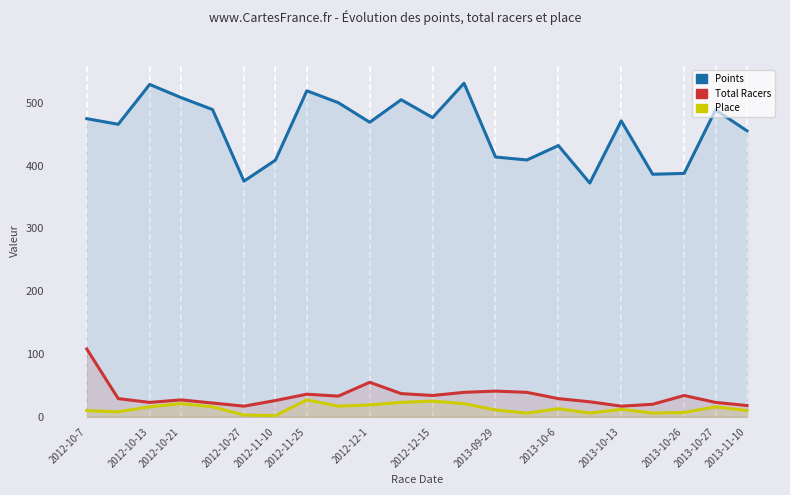

True or false: Points has a value of 474.5 at 2012-10-7.

True